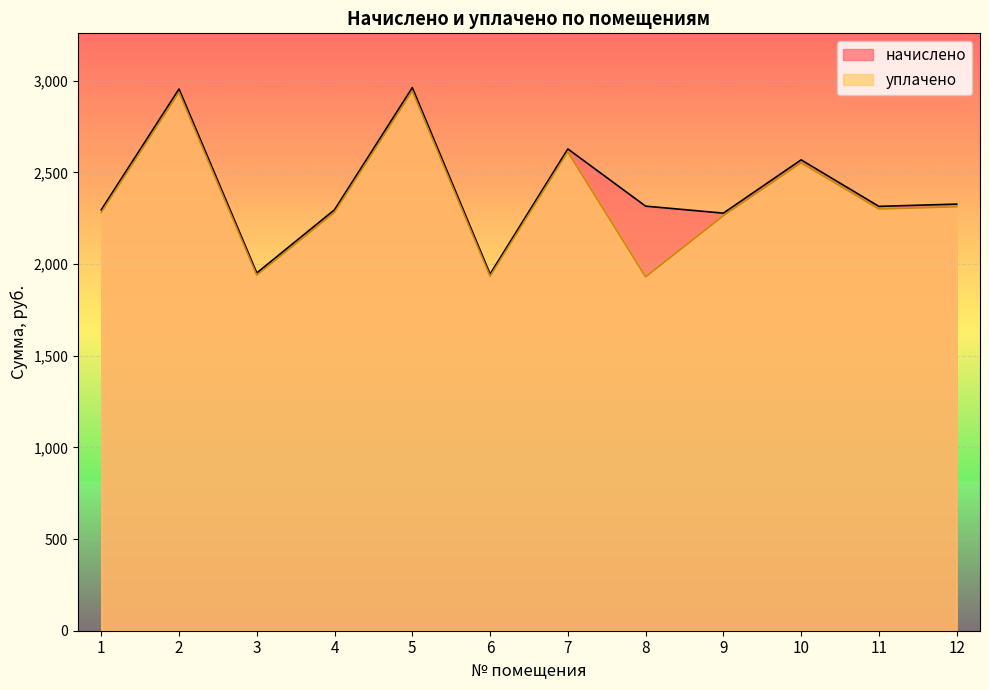

Count the number of categories in the chart.

12